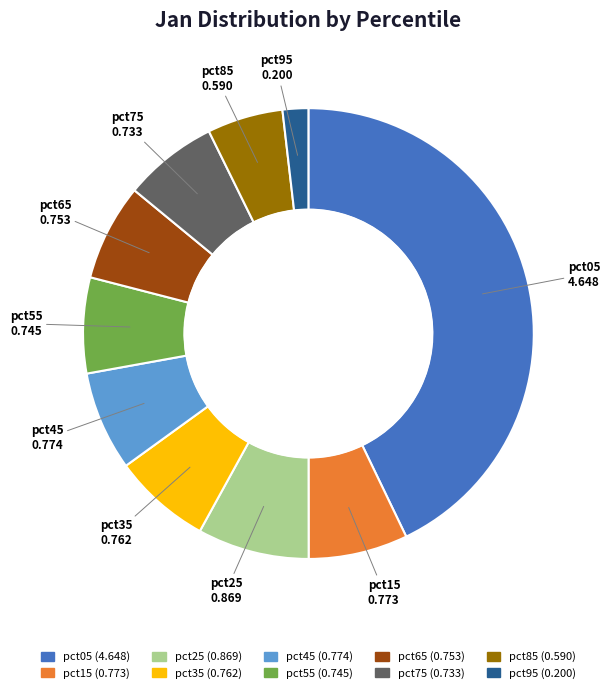

Is there a majority slice in this chart?

No